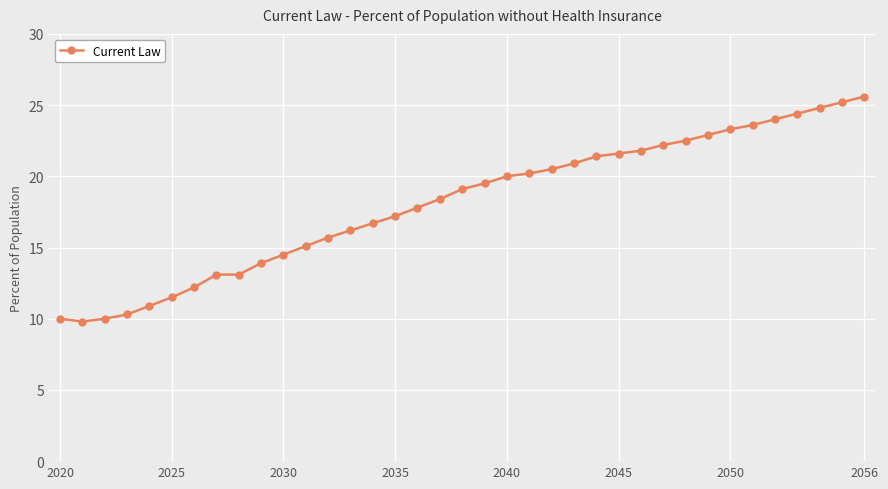

What is the value of the 13th point from the left?

15.7